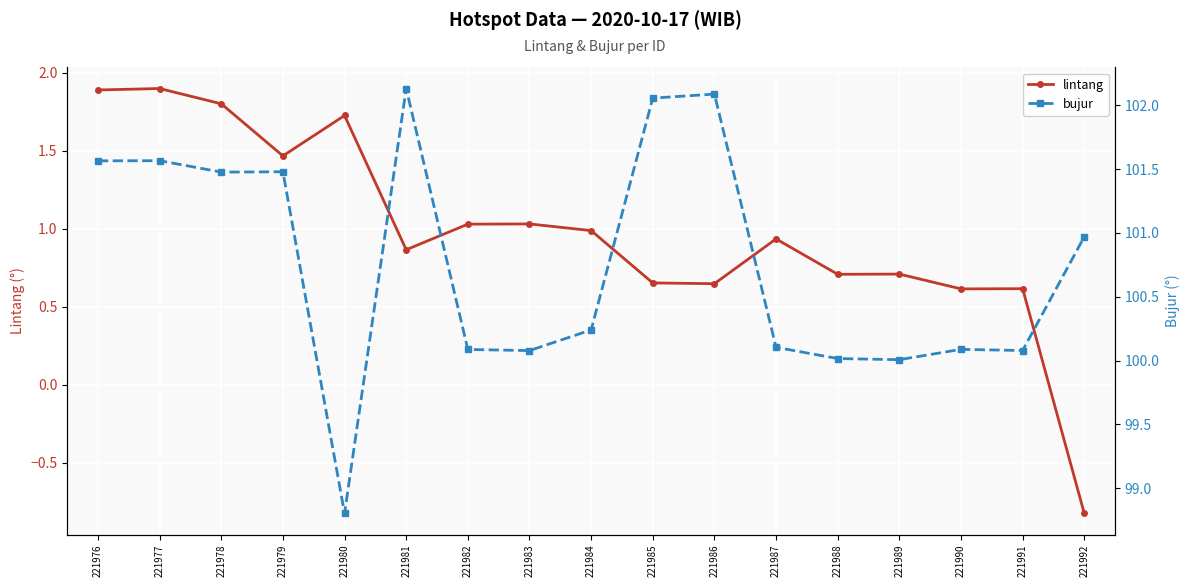

What is the sum of all lintang values?

16.7